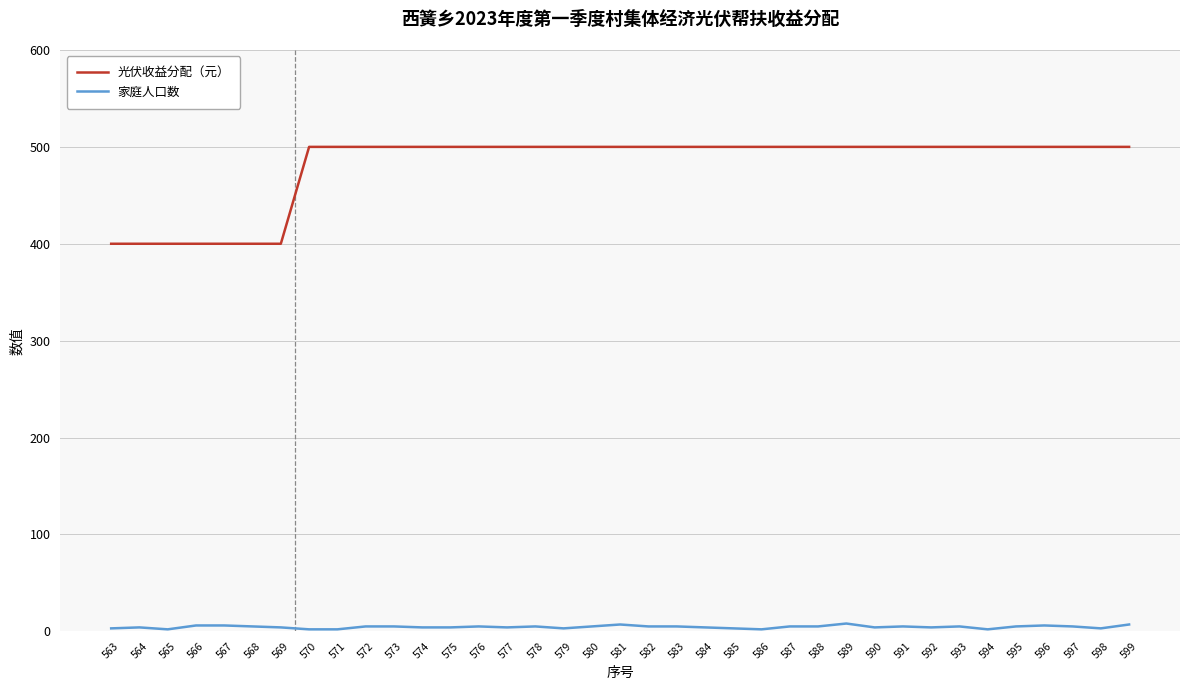

Count the number of data series in this chart.

2